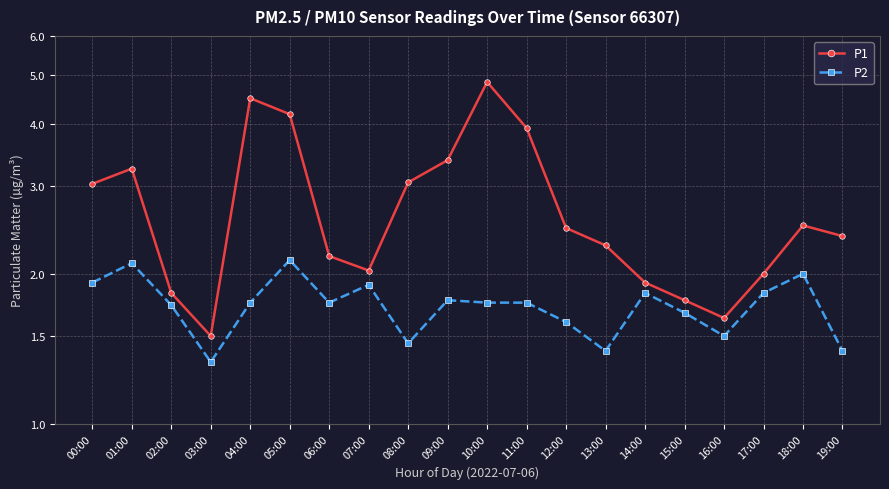

True or false: P1 and P2 intersect in this chart.

False